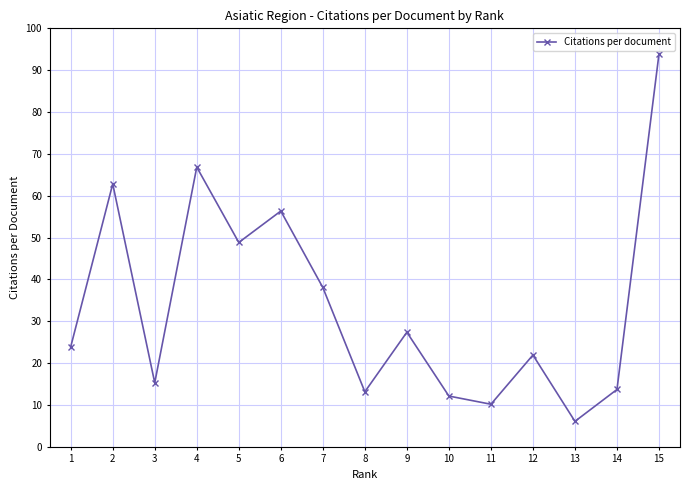

True or false: there are more than 1 points higher than both neighbors.

True